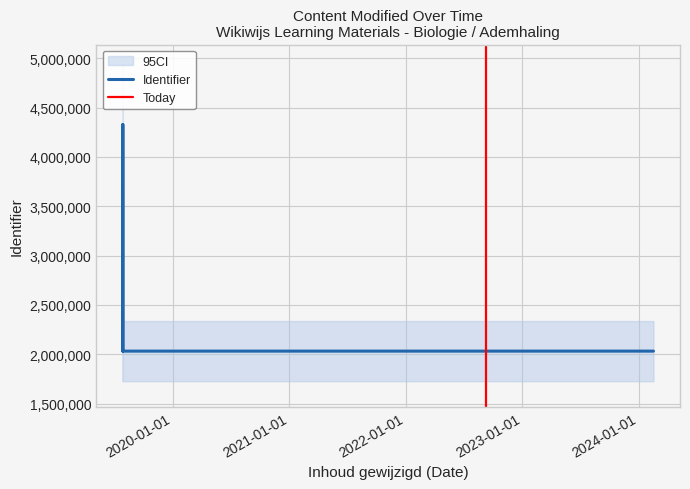

True or false: the data shows 2032161 at 2024-02-16.

True